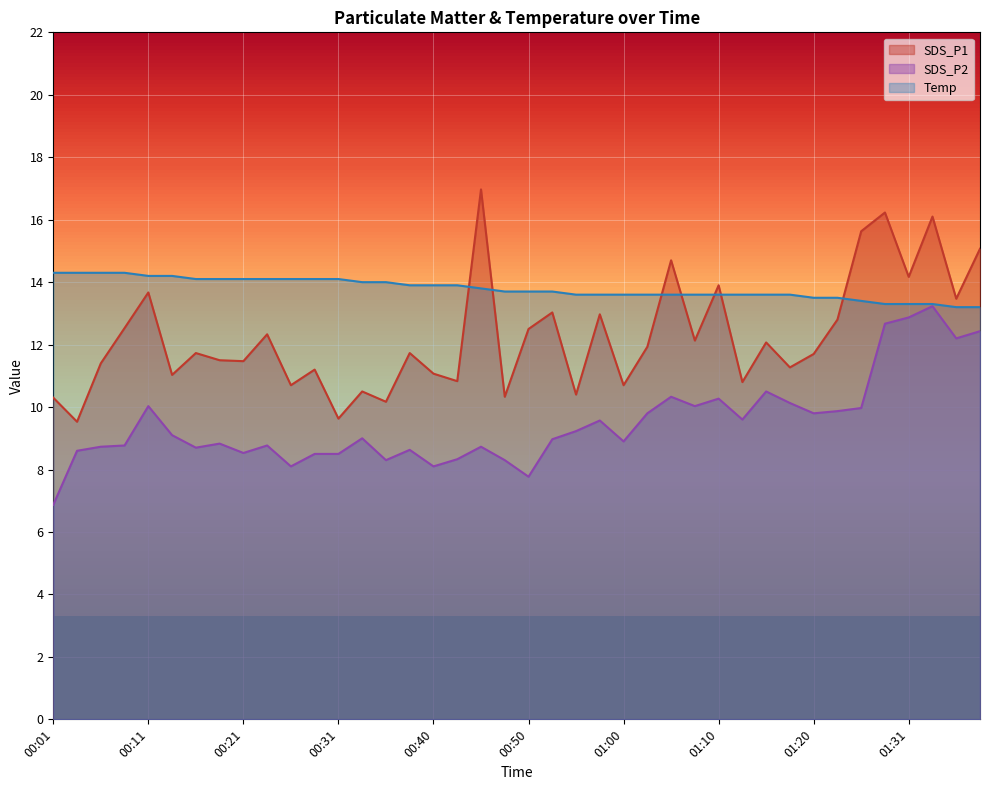

At which label does SDS_P2 reach its peak?

01:33